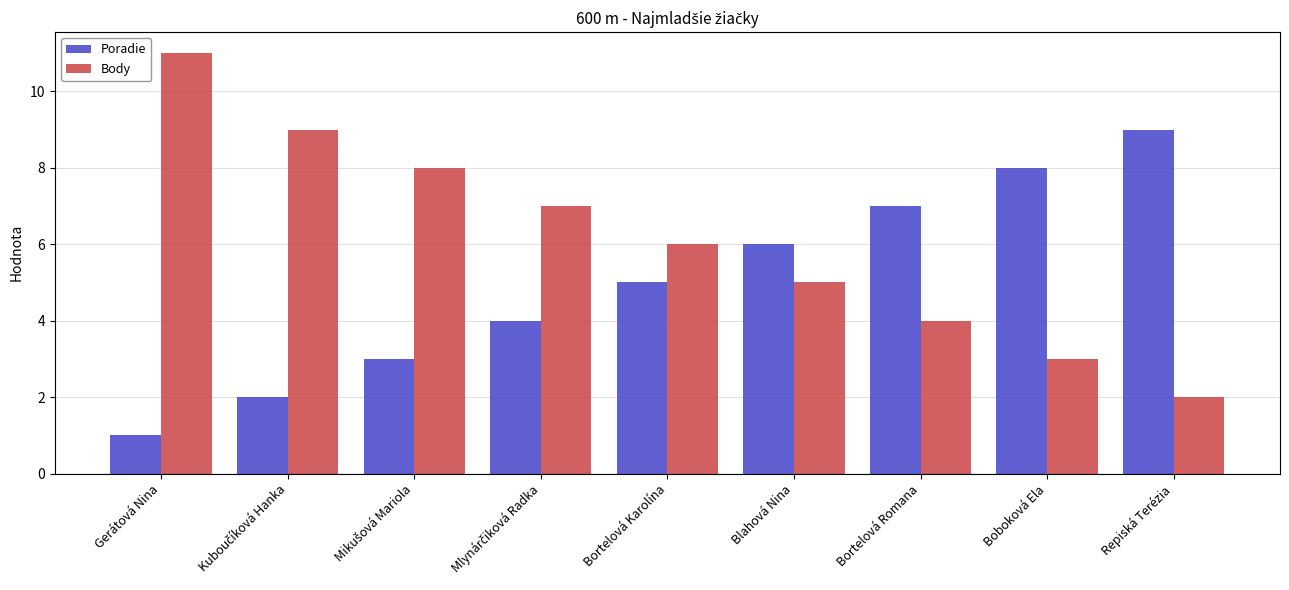

Reading right to left, list all the values displayed in this chart.

Poradie: 9	8	7	6	5	4	3	2	1
Body: 2	3	4	5	6	7	8	9	11